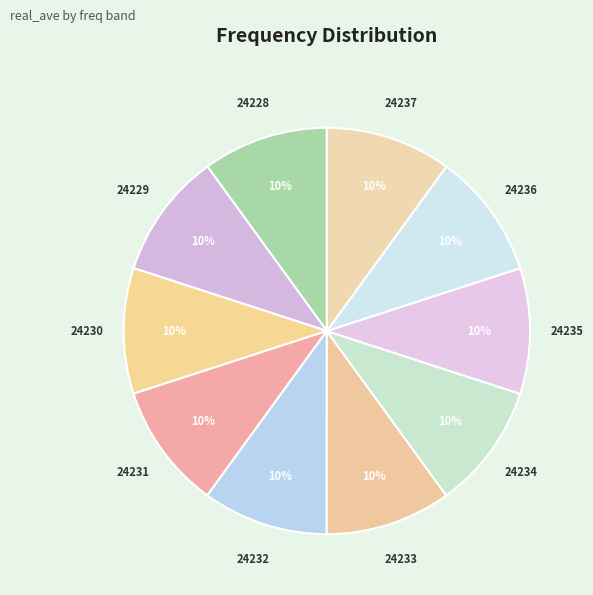

Approximately how many times larger is the value at 24236 compared to 24232?

1.0